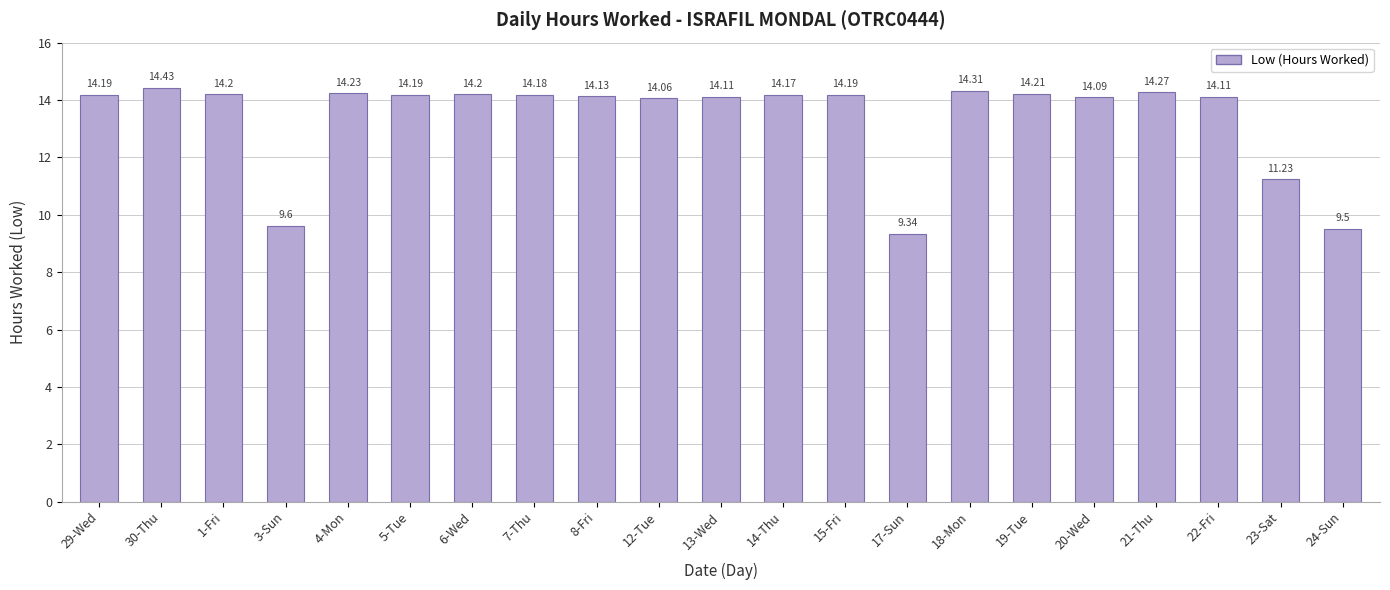

Reading left to right, what are all the values shown in this chart?

14.2	14.4	14.2	9.6	14.2	14.2	14.2	14.2	14.1	14.1	14.1	14.2	14.2	9.3	14.3	14.2	14.1	14.3	14.1	11.2	9.5